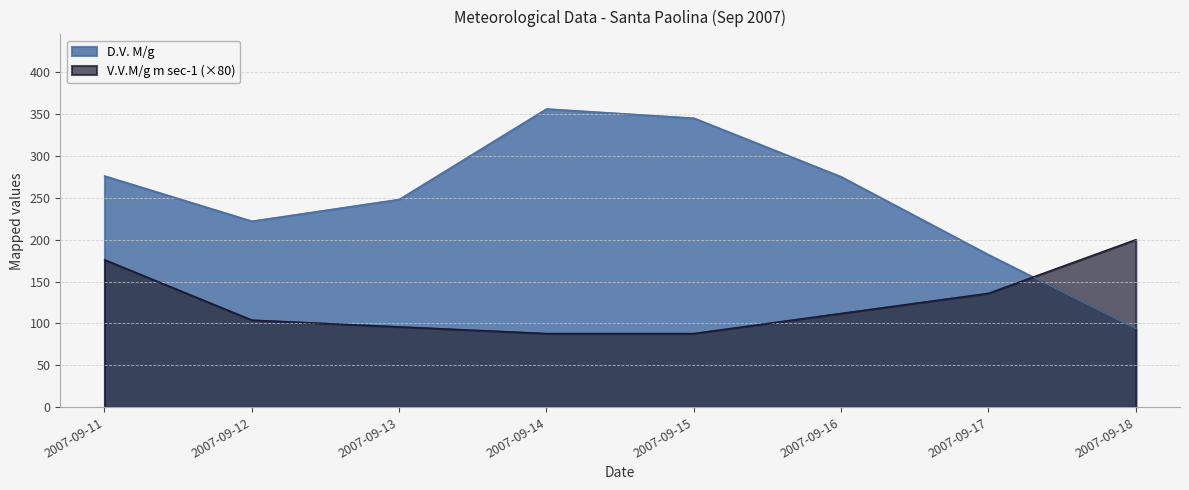

Reading left to right, list all the values displayed in this chart.

D.V. M/g: 276	222	248	356	345	275	182	94
V.V.M/g m sec-1: 176	104	96	88	88	112	136	200